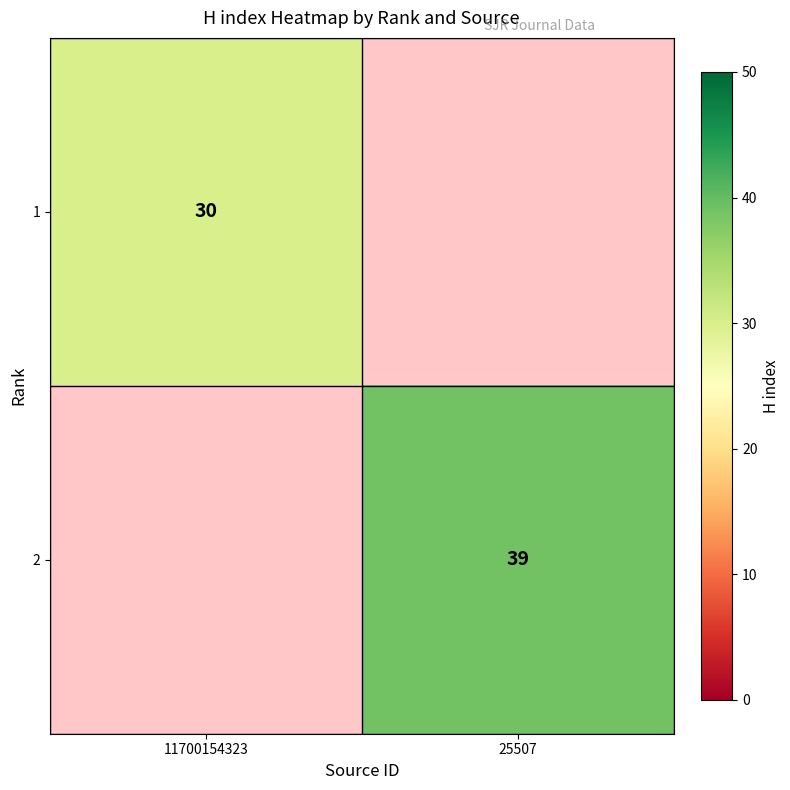

Is it true that 2 equals 62.5 at 25507?

False